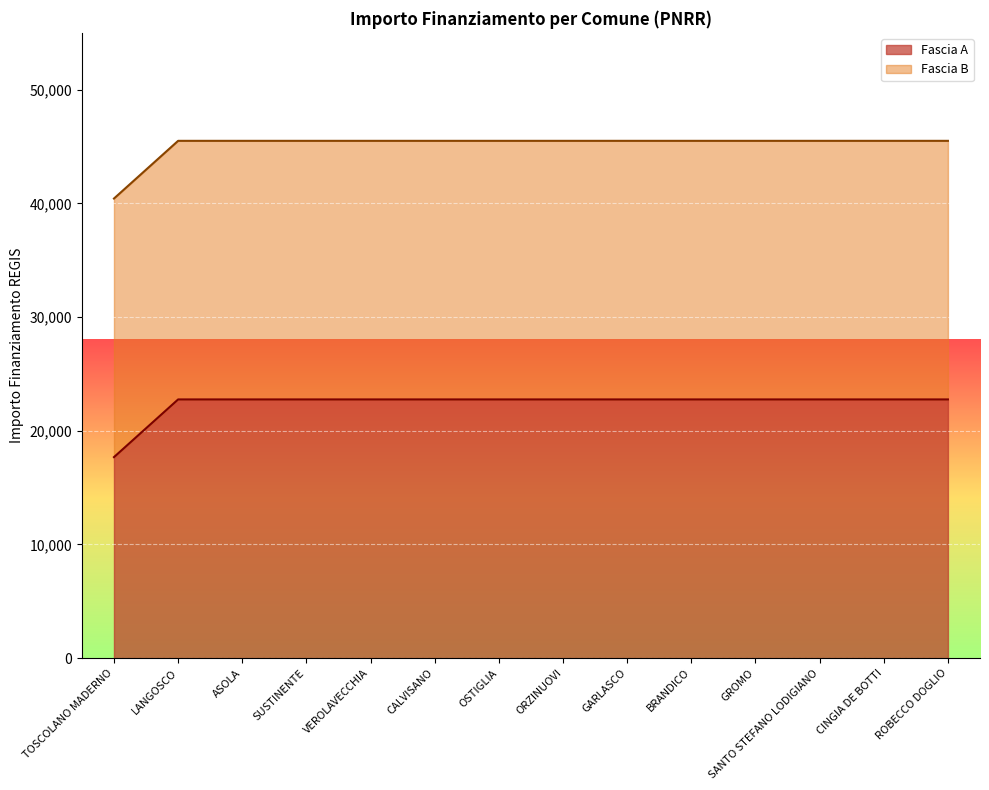

Reading left to right, what are all the values shown in this chart?

TOSCOLANO MADERNO=17674.8	LANGOSCO=22750.0	ASOLA=22750.0	SUSTINENTE=22750.0	VEROLAVECCHIA=22750.0	CALVISANO=22750.0	OSTIGLIA=22750.0	ORZINUOVI=22750.0	GARLASCO=22750.0	BRANDICO=22750.0	GROMO=22750.0	SANTO STEFANO LODIGIANO=22750.0	CINGIA DE BOTTI=22750.0	ROBECCO DOGLIO=22750.0